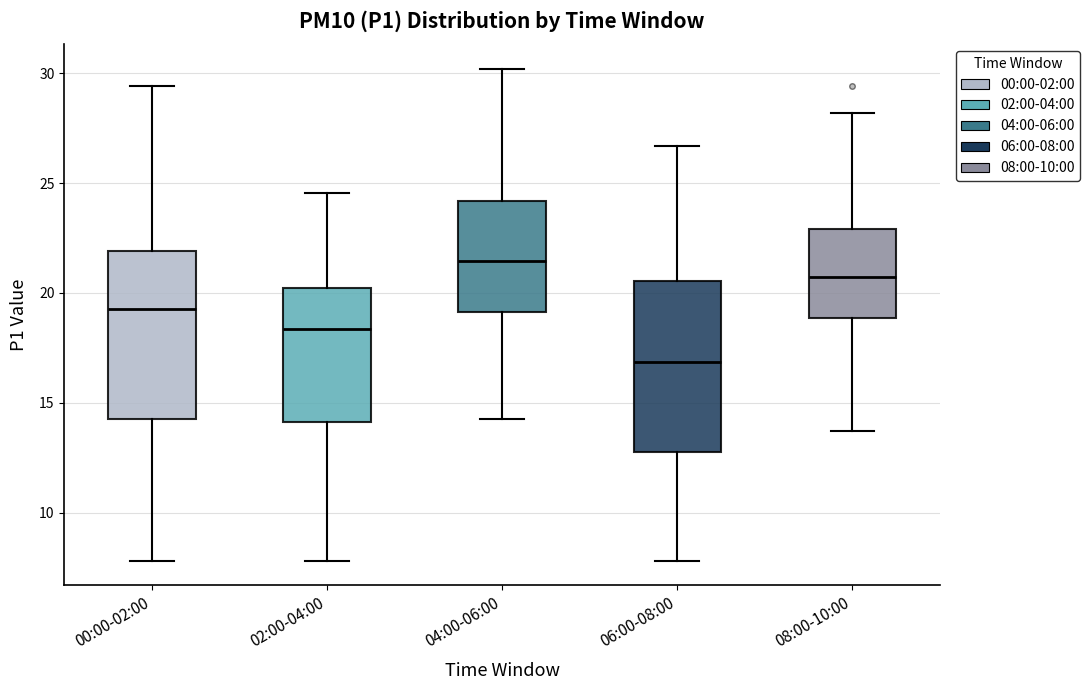

Reading left to right, transcribe this box plot: for each box, give where its median line is, the range the box spans, and where its two whiskers end, as read against the y-axis. The values are not printed on the chart, so give them approximately, as read against the axis.

00:00-02:00: median 19.5, box 14.5 to 22.0, whiskers 8.0 to 29.5
02:00-04:00: median 18.5, box 14.0 to 20.0, whiskers 8.0 to 24.5
04:00-06:00: median 21.5, box 19.0 to 24.0, whiskers 14.5 to 30.0
06:00-08:00: median 17.0, box 13.0 to 20.5, whiskers 8.0 to 26.5
08:00-10:00: median 20.5, box 19.0 to 23.0, whiskers 13.5 to 28.0